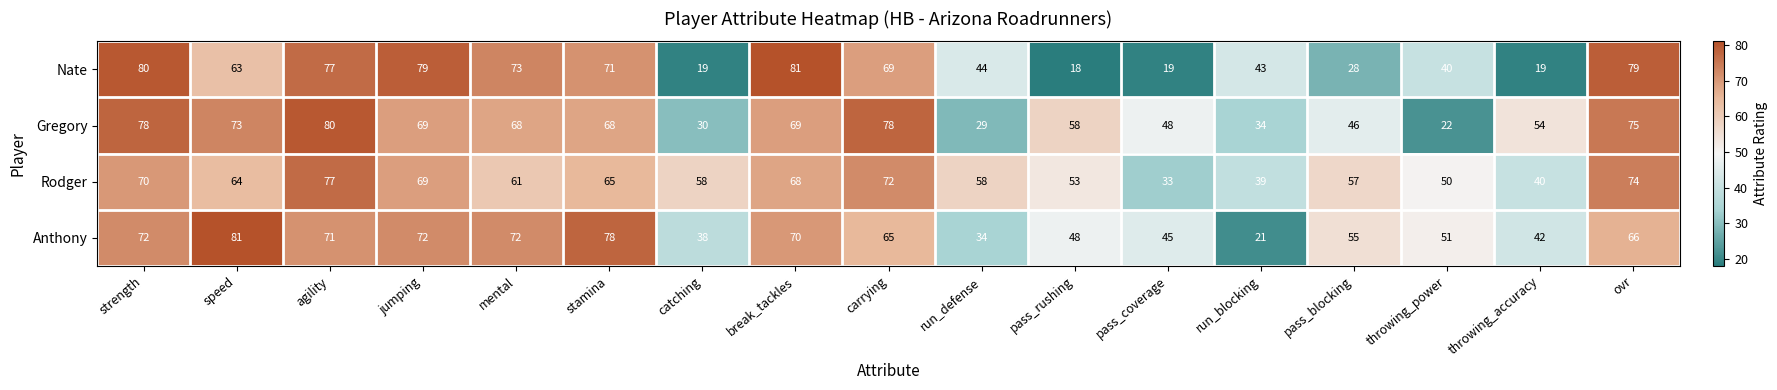

What is the greatest value displayed?

81